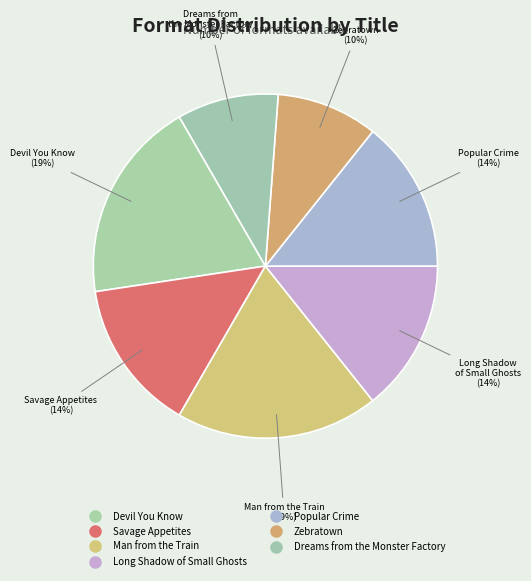

Count the number of slices in the pie.

7